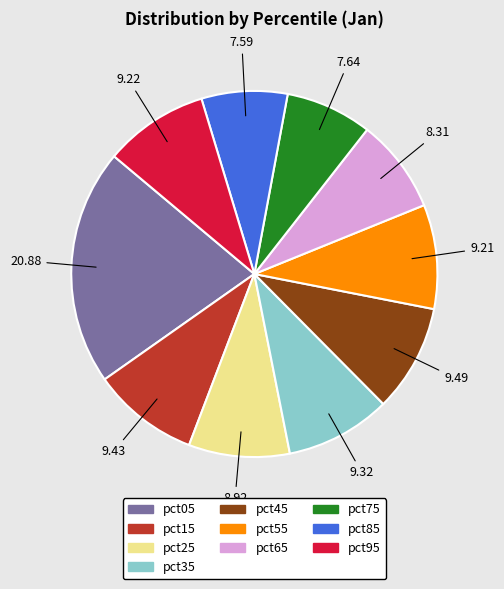

How many slices are in this pie chart?

10